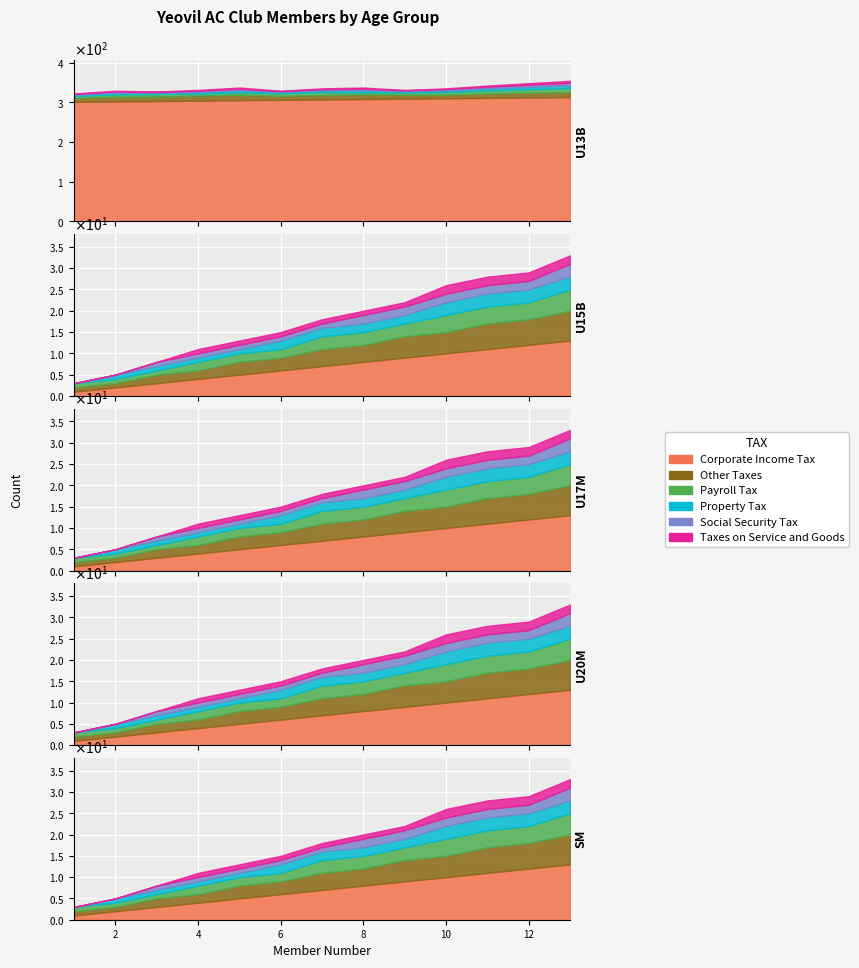

What is the value of the U13B point at the 4th from the left?

304